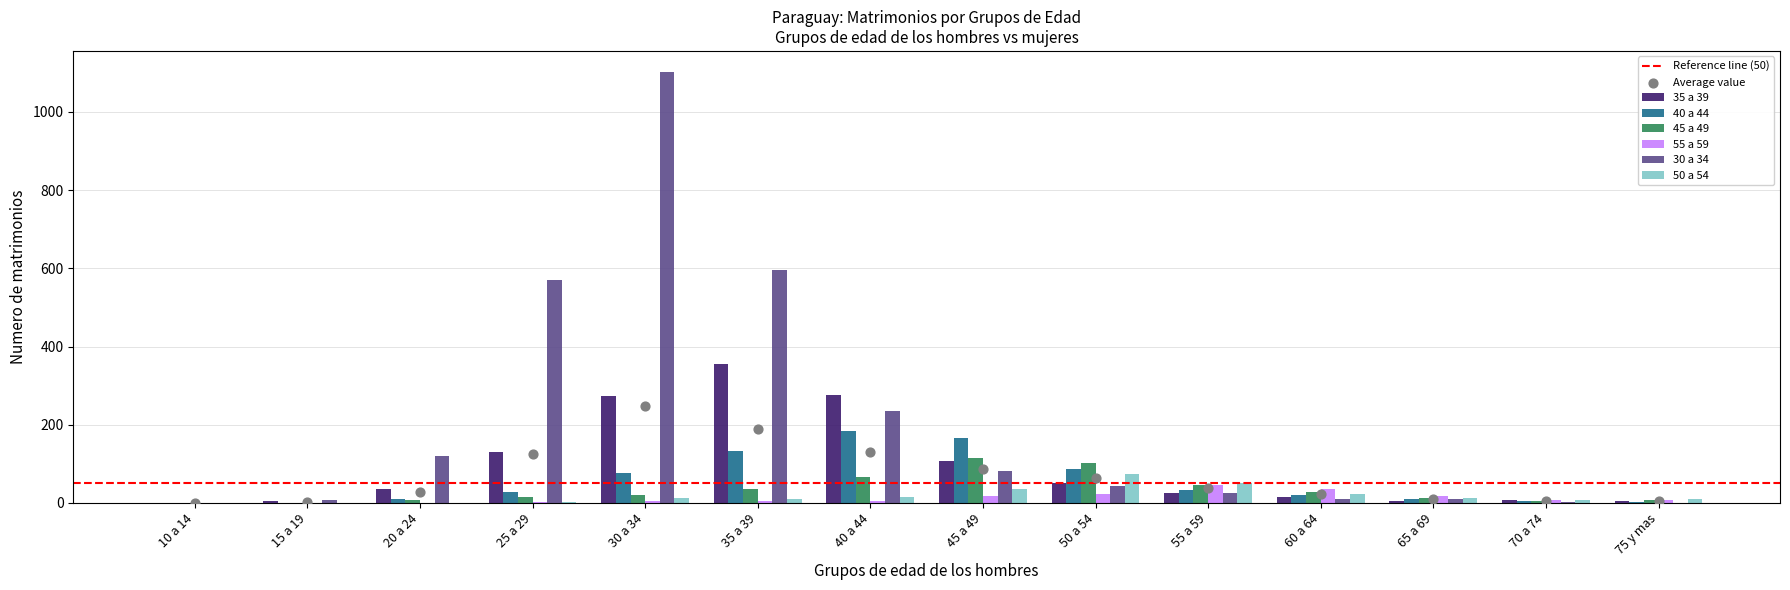

Which series reaches the maximum Y coordinate?

30 a 34